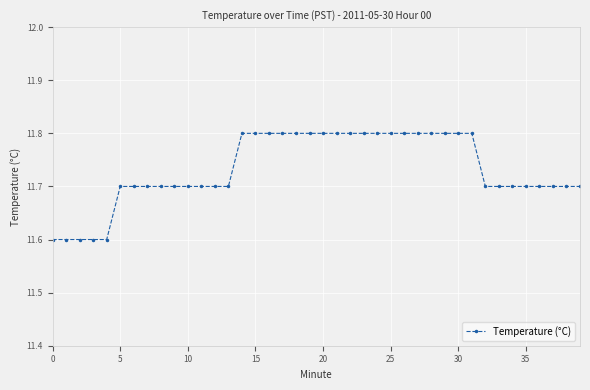

What is the smallest value displayed?

11.6